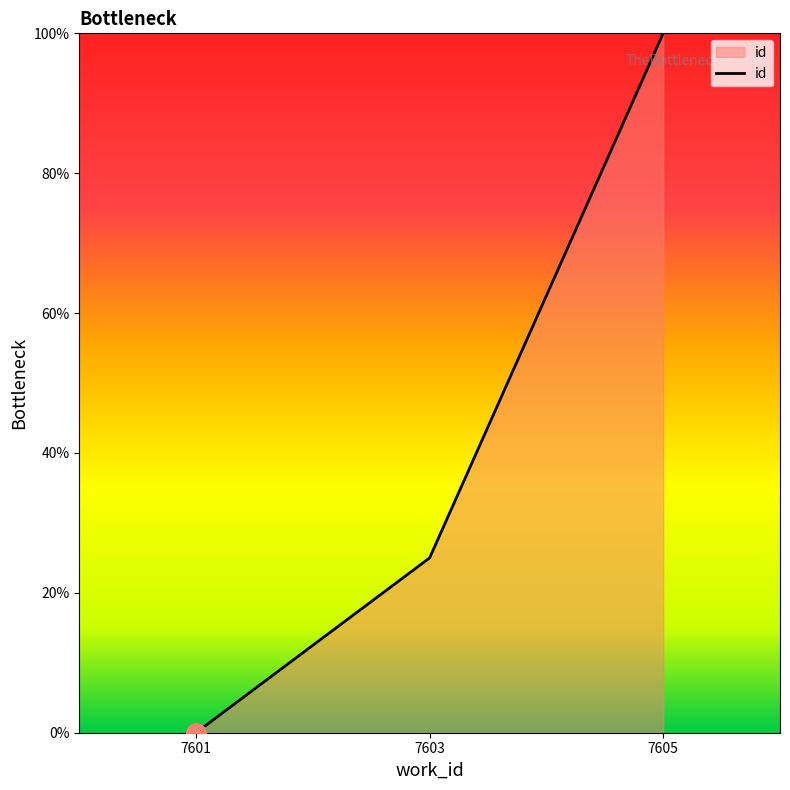

Rank the categories by value from lowest to highest.

7601, 7603, 7605